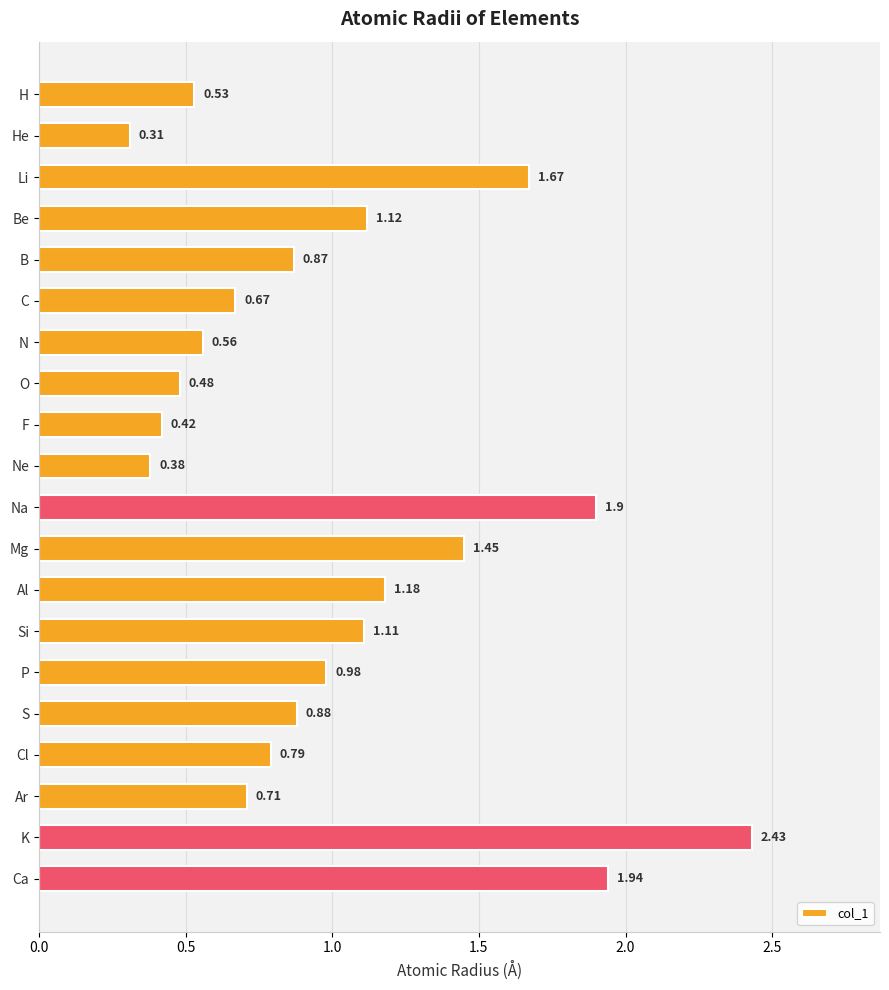

Between K and Cl, which is larger?

K